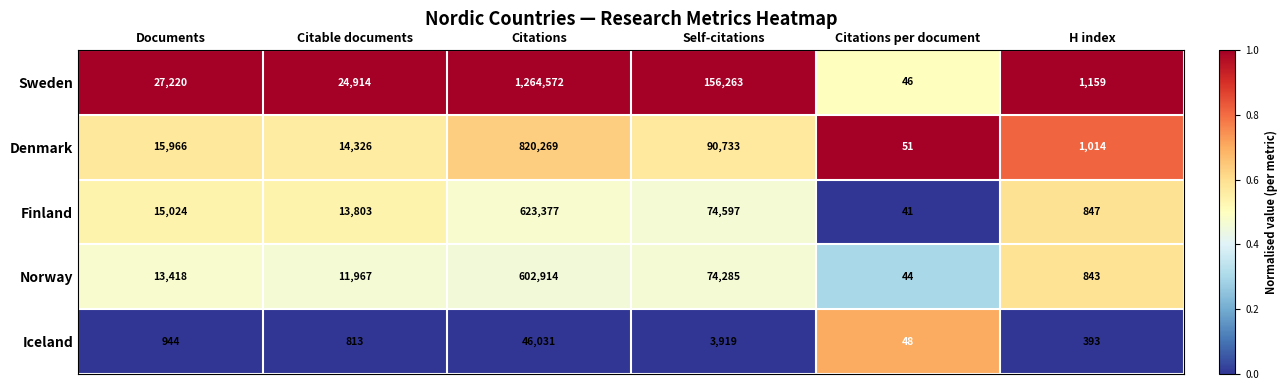

At which category is the sum across all series the highest?

Citations